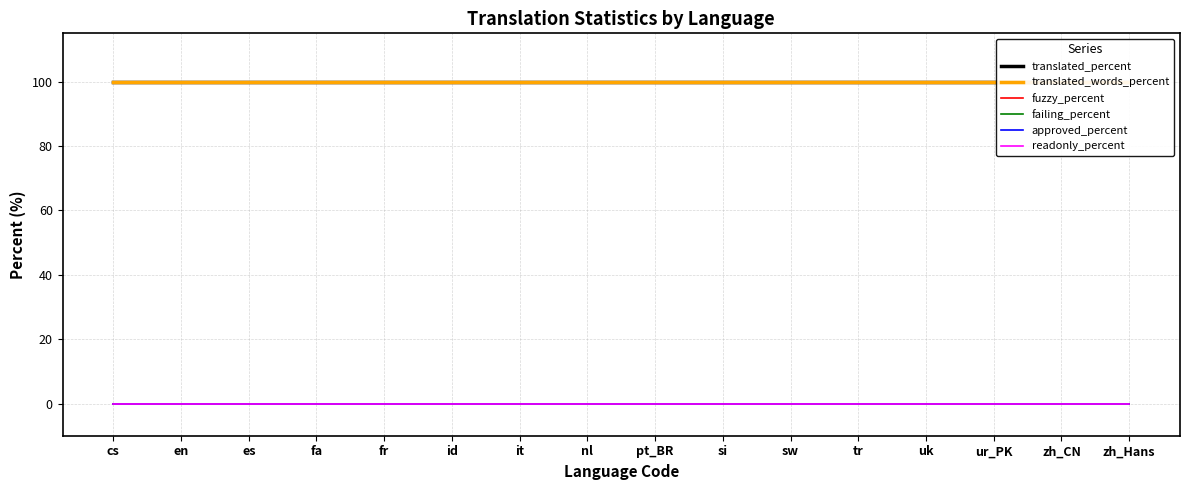

What is the maximum value for translated_words_percent?

100